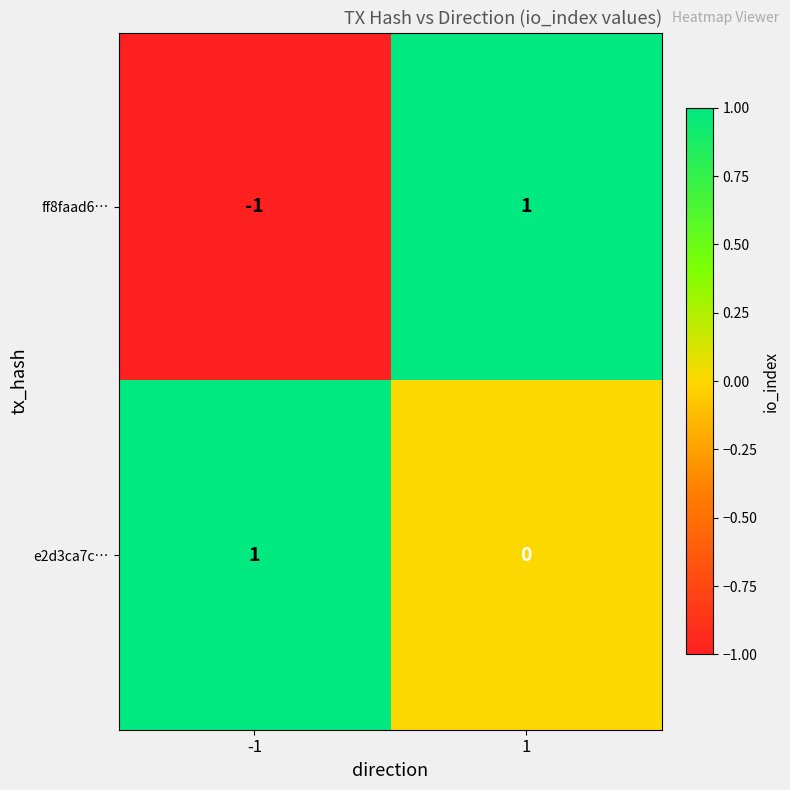

Which series has the widest spread of values?

ff8faad6…